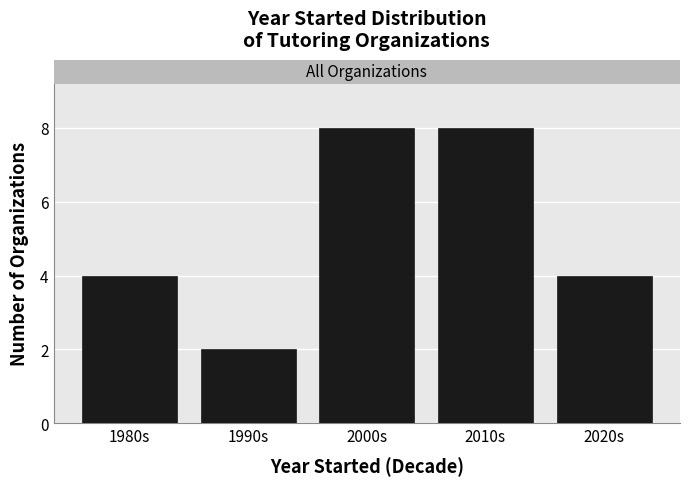

Reading right to left, list all the values displayed in this chart.

2020s=4	2010s=8	2000s=8	1990s=2	1980s=4